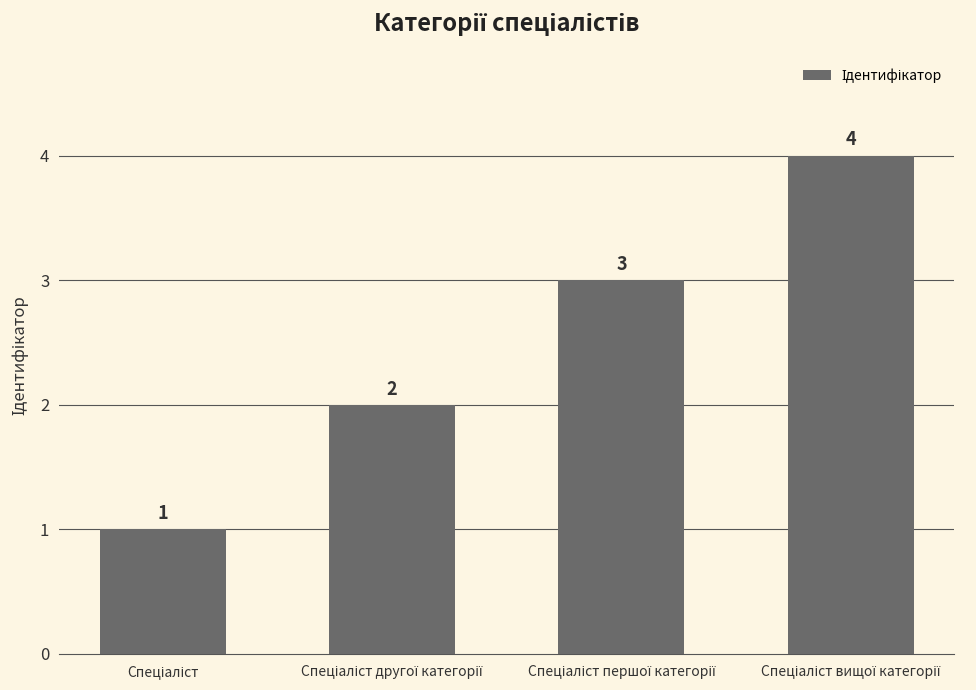

What is the difference between the maximum and minimum values?

3